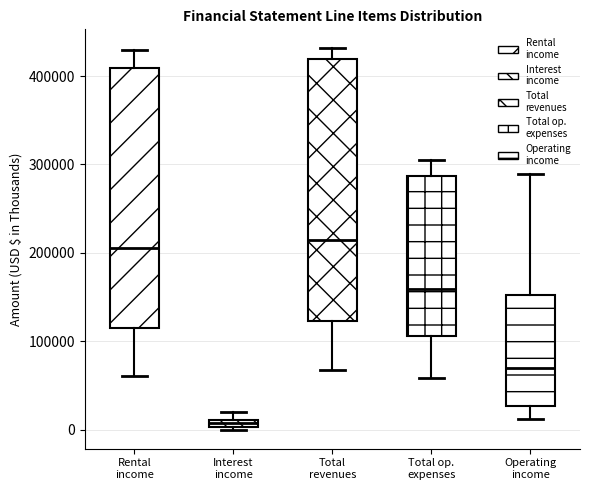

Which box's median line is the lowest?

Interest income